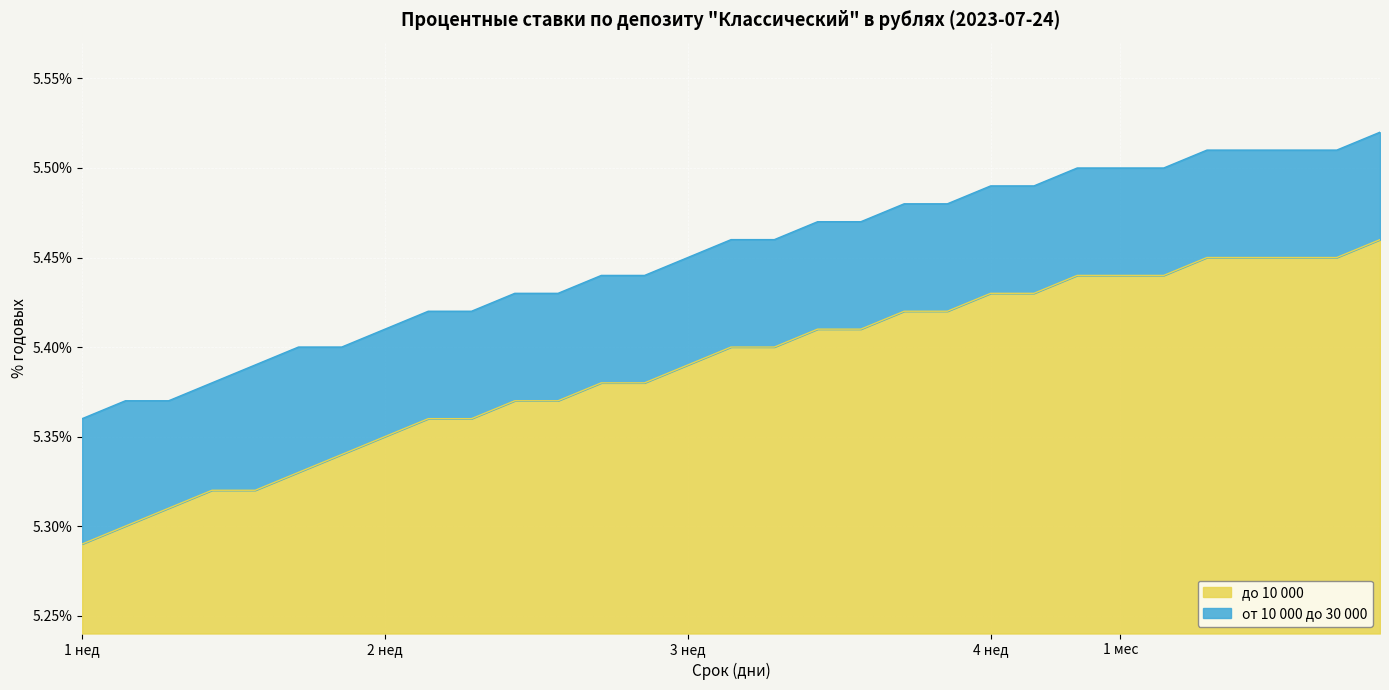

What is the spread (max minus min) of values at 29?

0.1